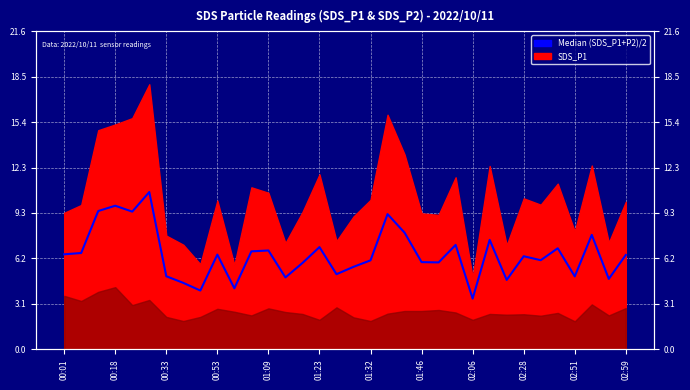

Approximately how many times larger is the value at 00:01 compared to 01:23?

0.9